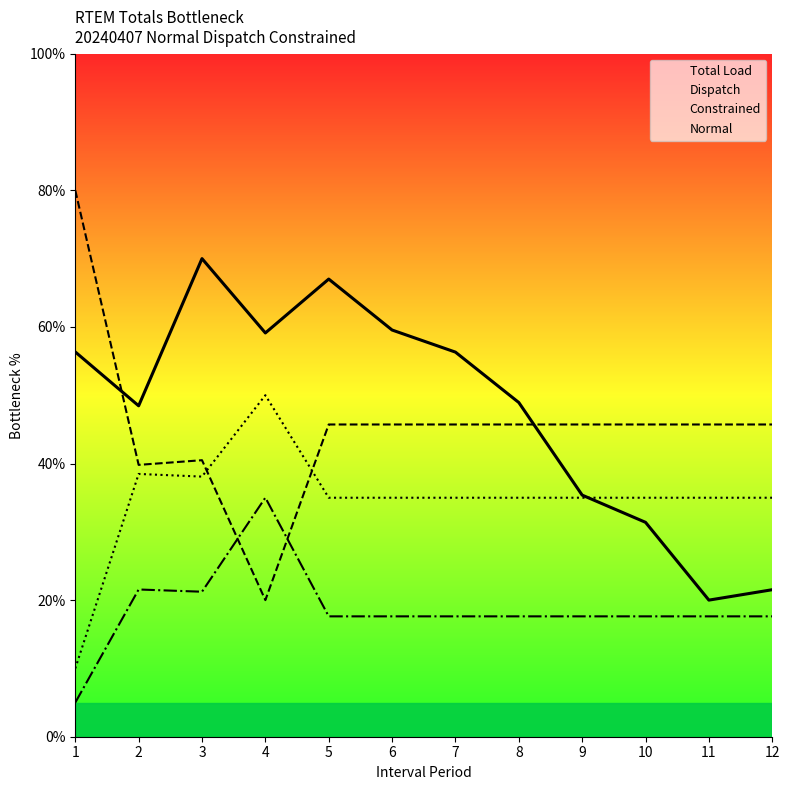

Where does the Dispatch series first go above 45?

1